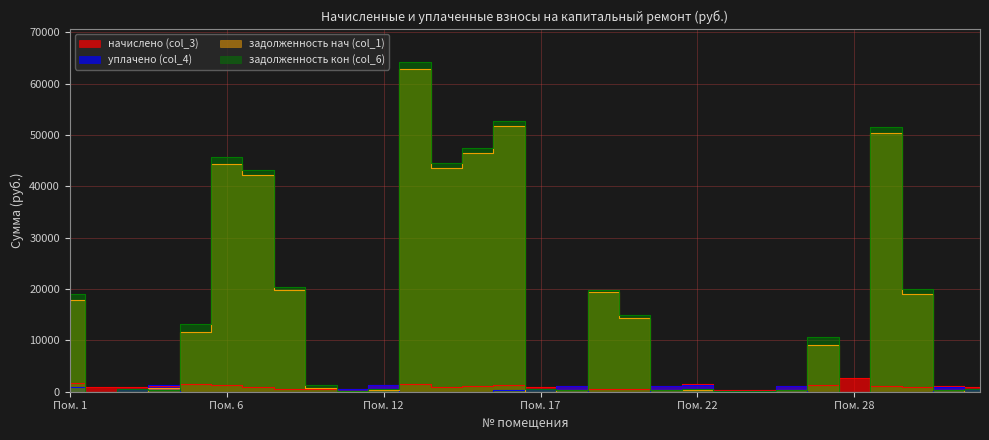

What is the difference between the highest and lowest values at 32?

992.9